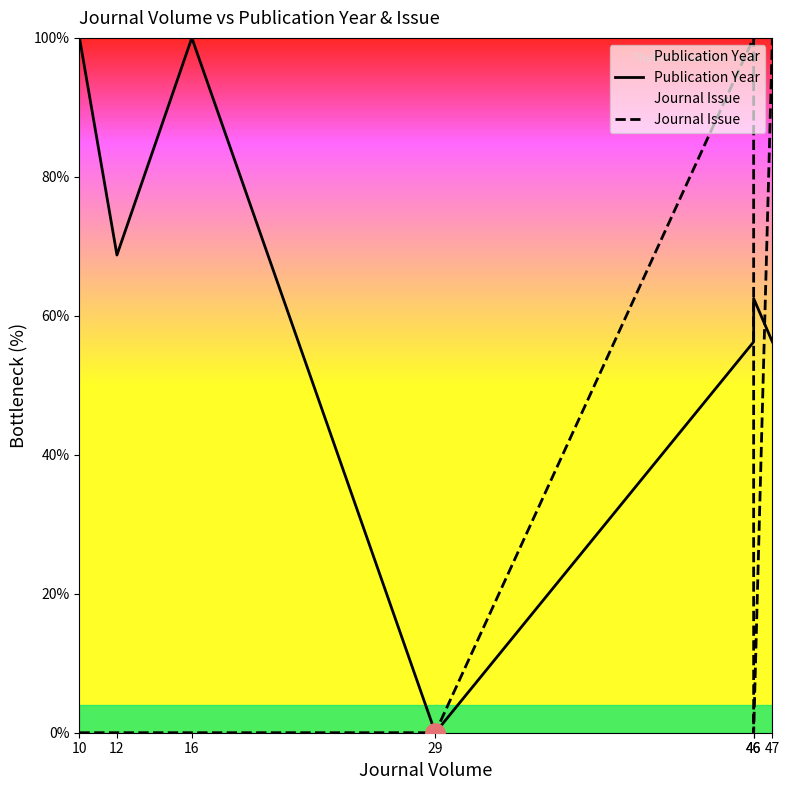

How many positive values does the Publication Year series have?

6